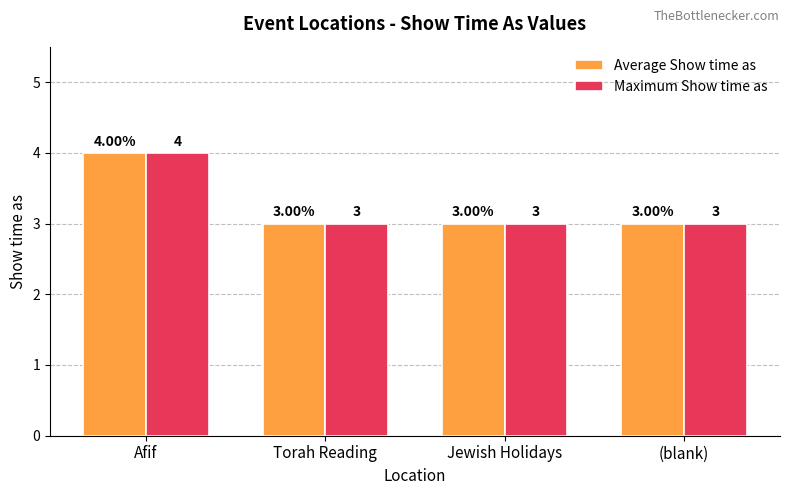

Which category has the highest value across all series?

Afif